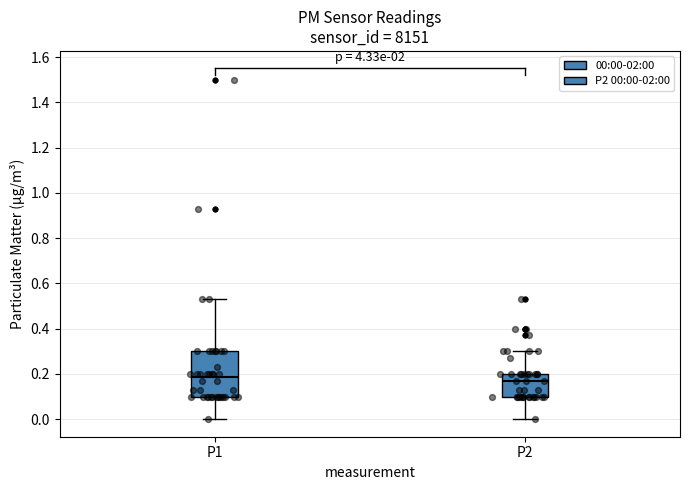

Reading left to right, transcribe this box plot: for each box, give where its median line is, the range the box spans, and where its two whiskers end, as read against the y-axis. The values are not printed on the chart, so give them approximately, as read against the axis.

P1: median 0.18, box 0.10 to 0.30, whiskers 0.00 to 0.54
P2: median 0.18, box 0.10 to 0.20, whiskers 0.00 to 0.30